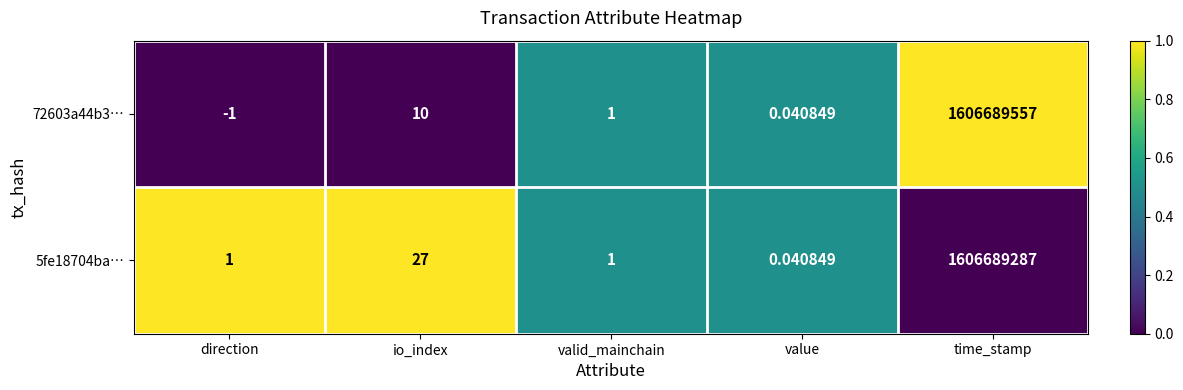

Which category has the lowest value in the 5fe18704ba… series?

value